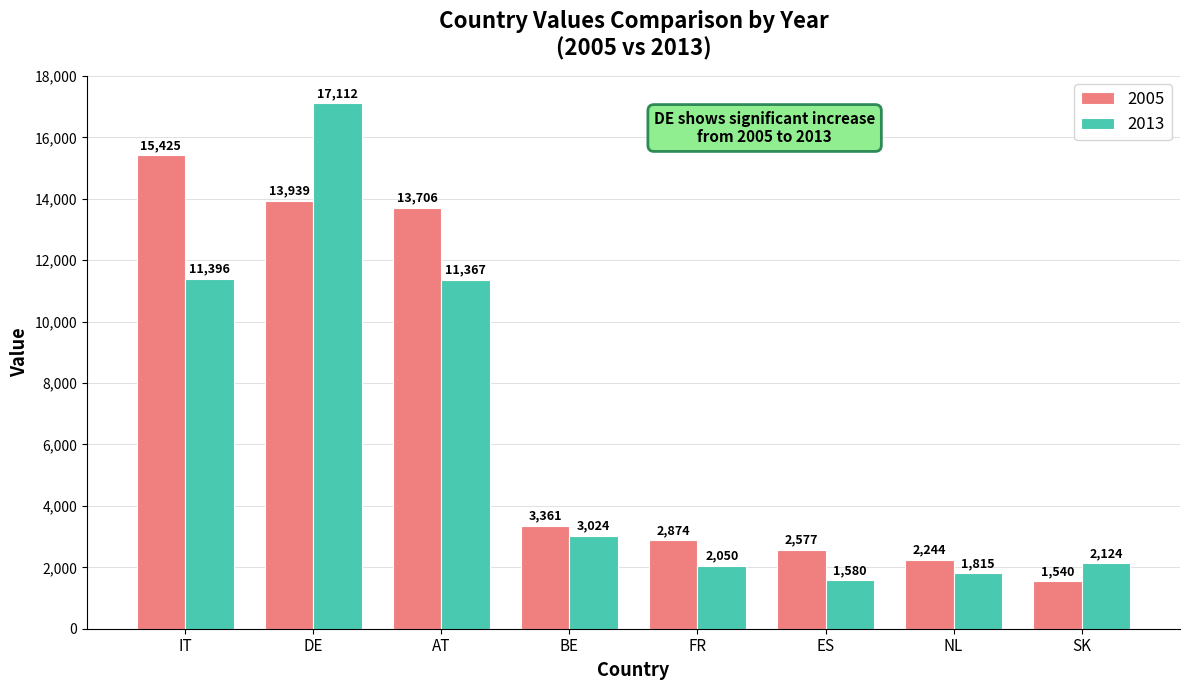

Reading left to right, what are all the values shown in this chart?

2005: 15425	13939	13706	3361	2874	2577	2244	1540
2013: 11396	17112	11367	3024	2050	1580	1815	2124